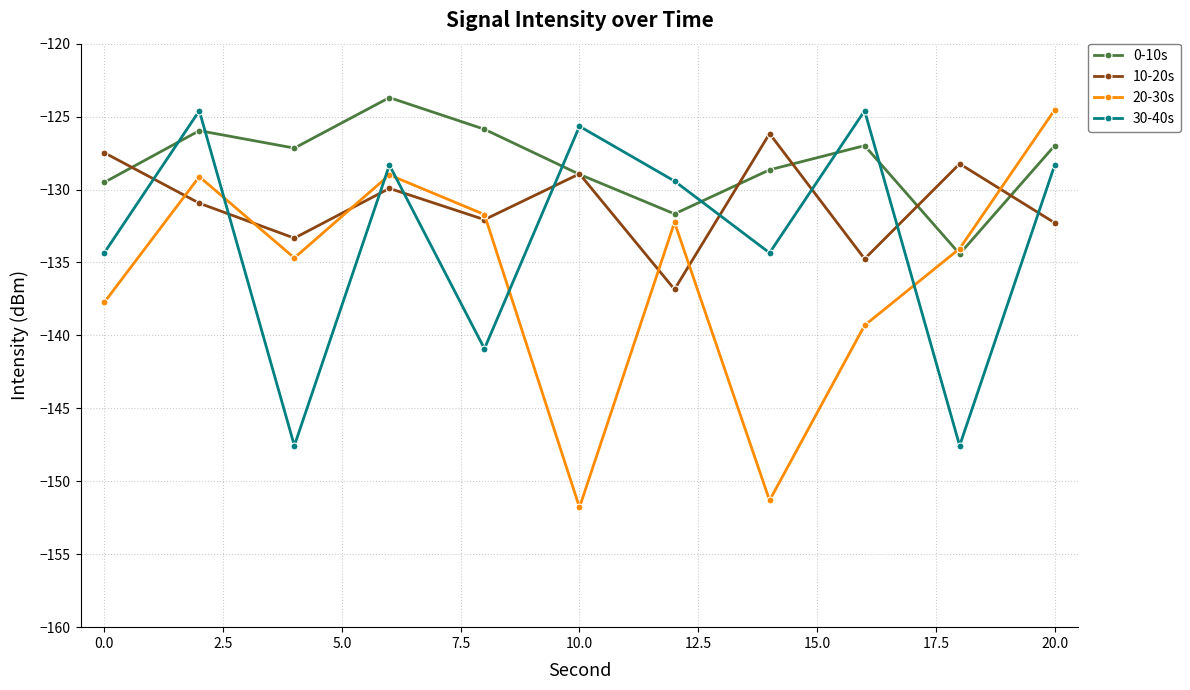

Which series has the largest total across all categories?

0-10s